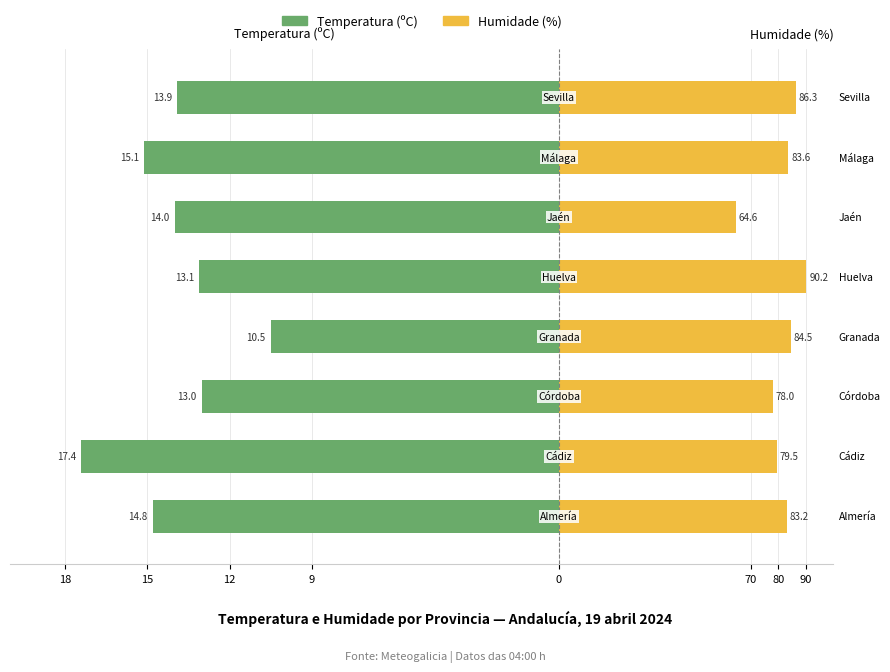

Between 18 and 70, which is larger?

70